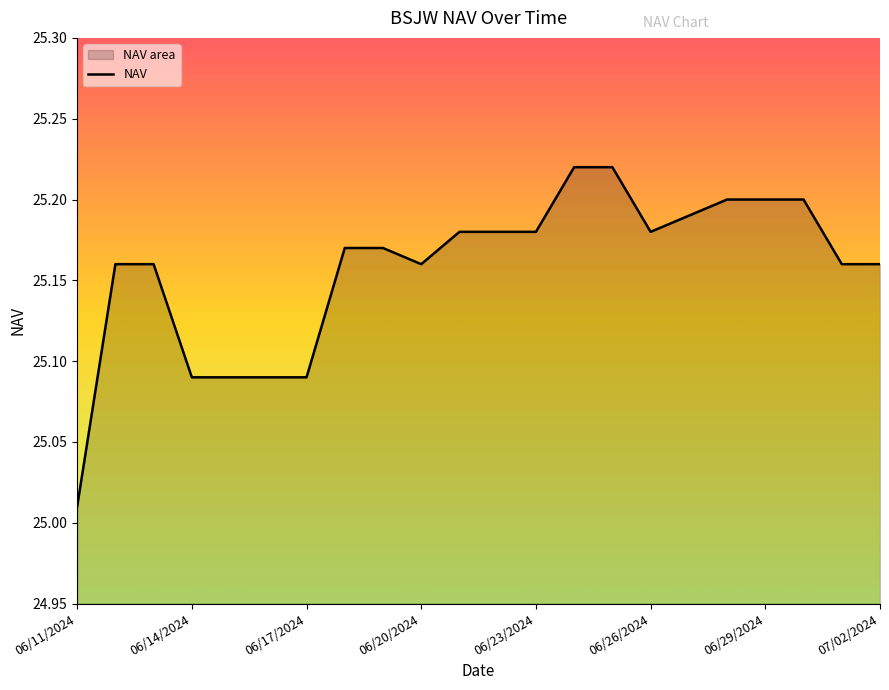

Which category has the lowest value across all series?

06/11/2024